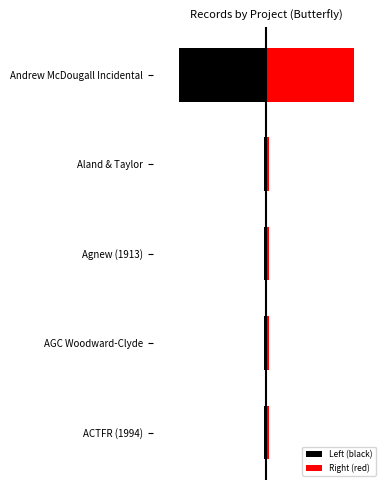

What is the maximum value for Right (red)?

36